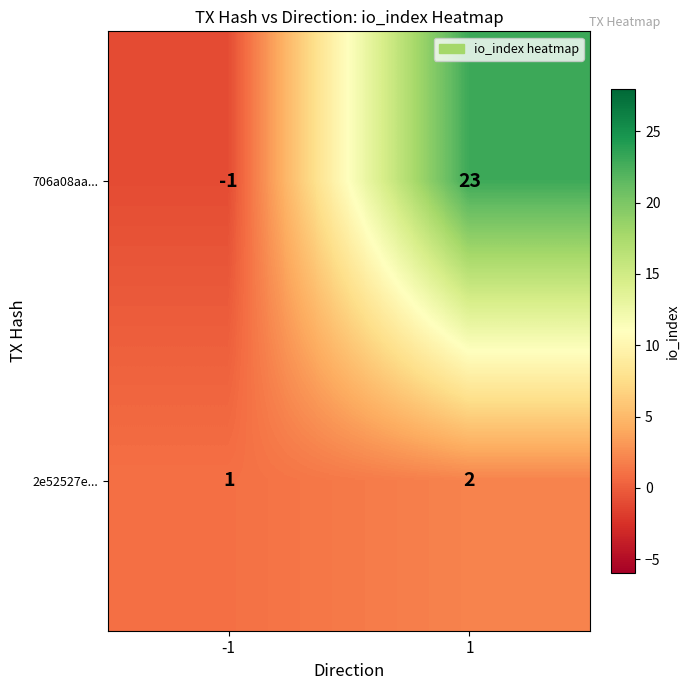

Which series has the largest total across all categories?

706a08aa...